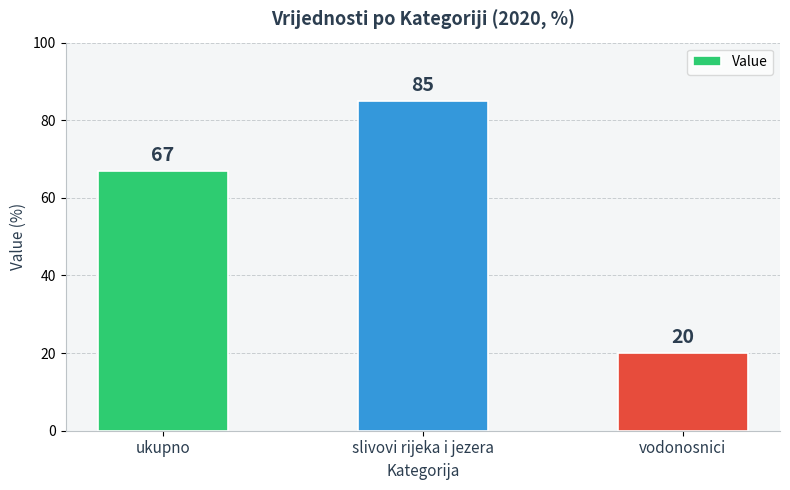

Between slivovi rijeka i jezera and ukupno, which is larger?

slivovi rijeka i jezera